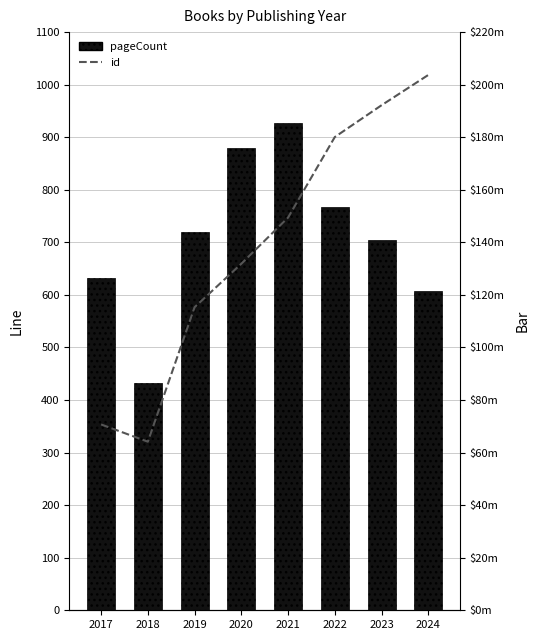

List the series in order of their peak value, lowest first.

pageCount, id